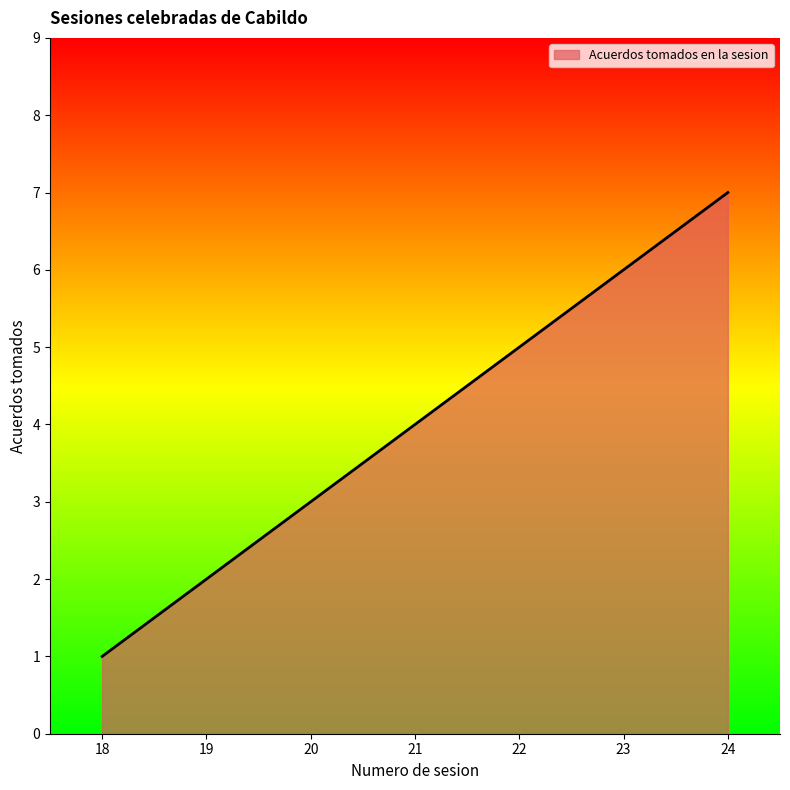

How many lines are shown in the chart?

1